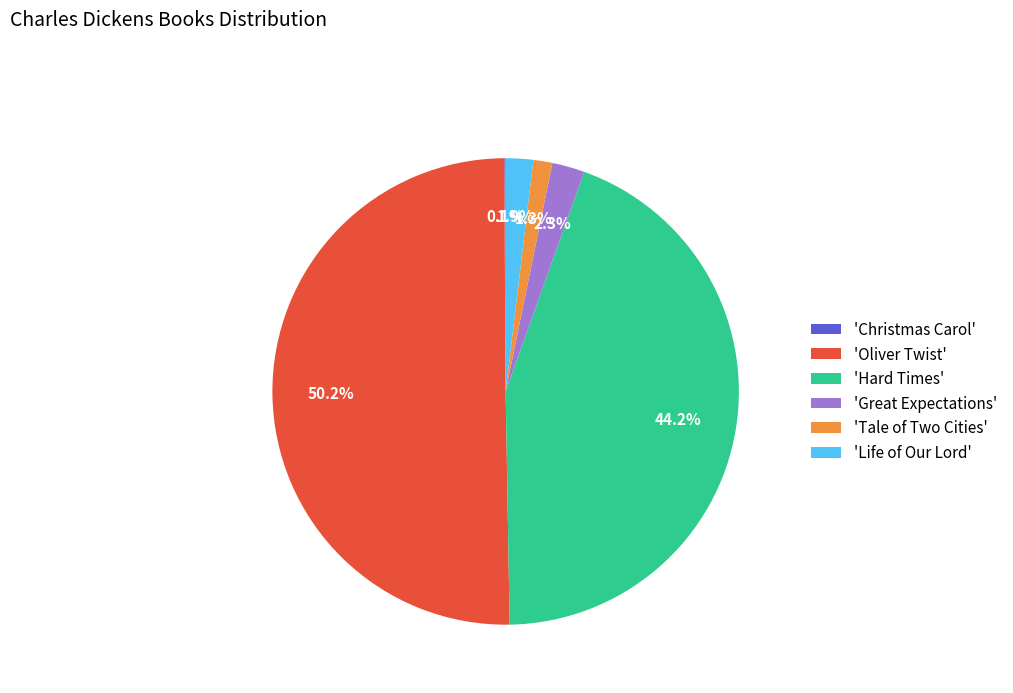

What portion of the pie excludes 'Tale of Two Cities'?

98.7%